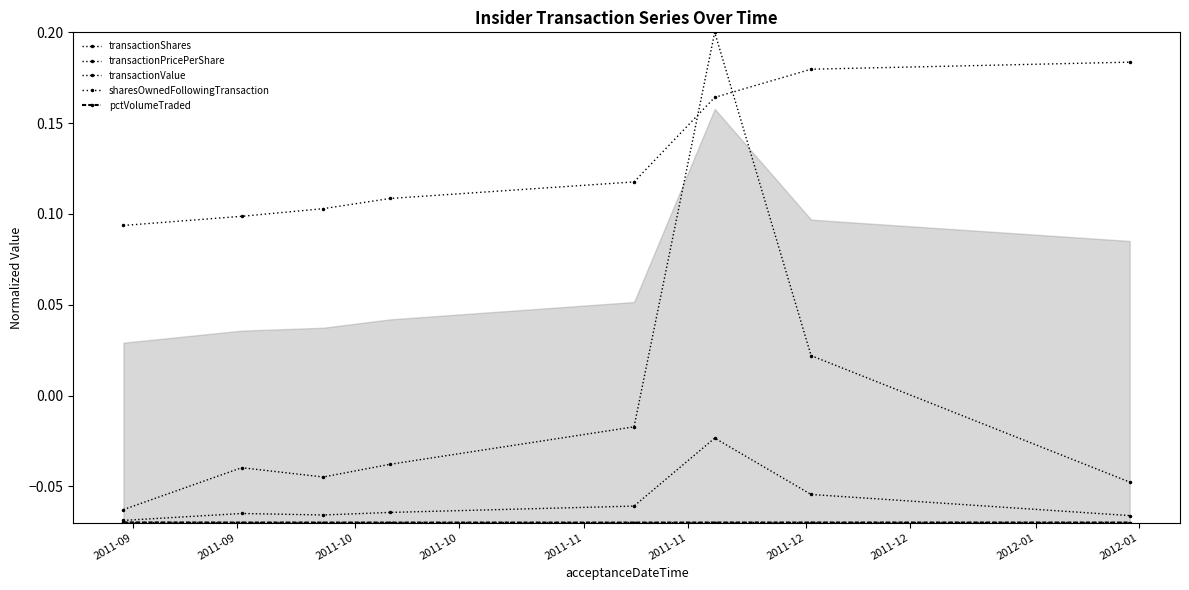

At how many categories does at least one series exceed 0?

8